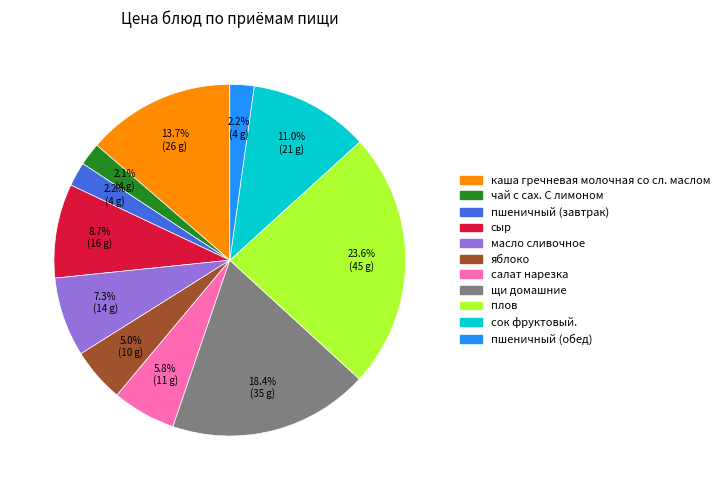

Does салат нарезка account for over 50% of the chart?

No